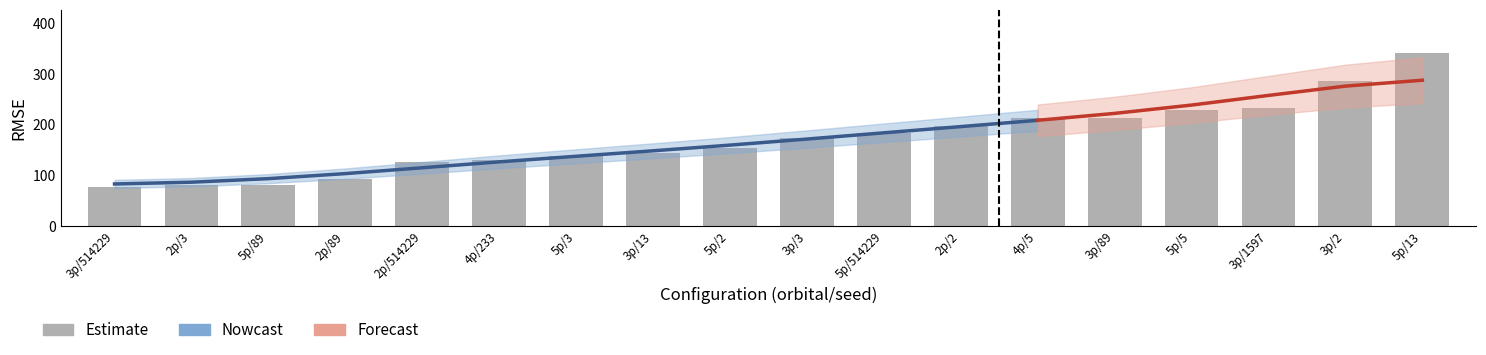

Are the bars grouped side by side (vs. stacked)?

No